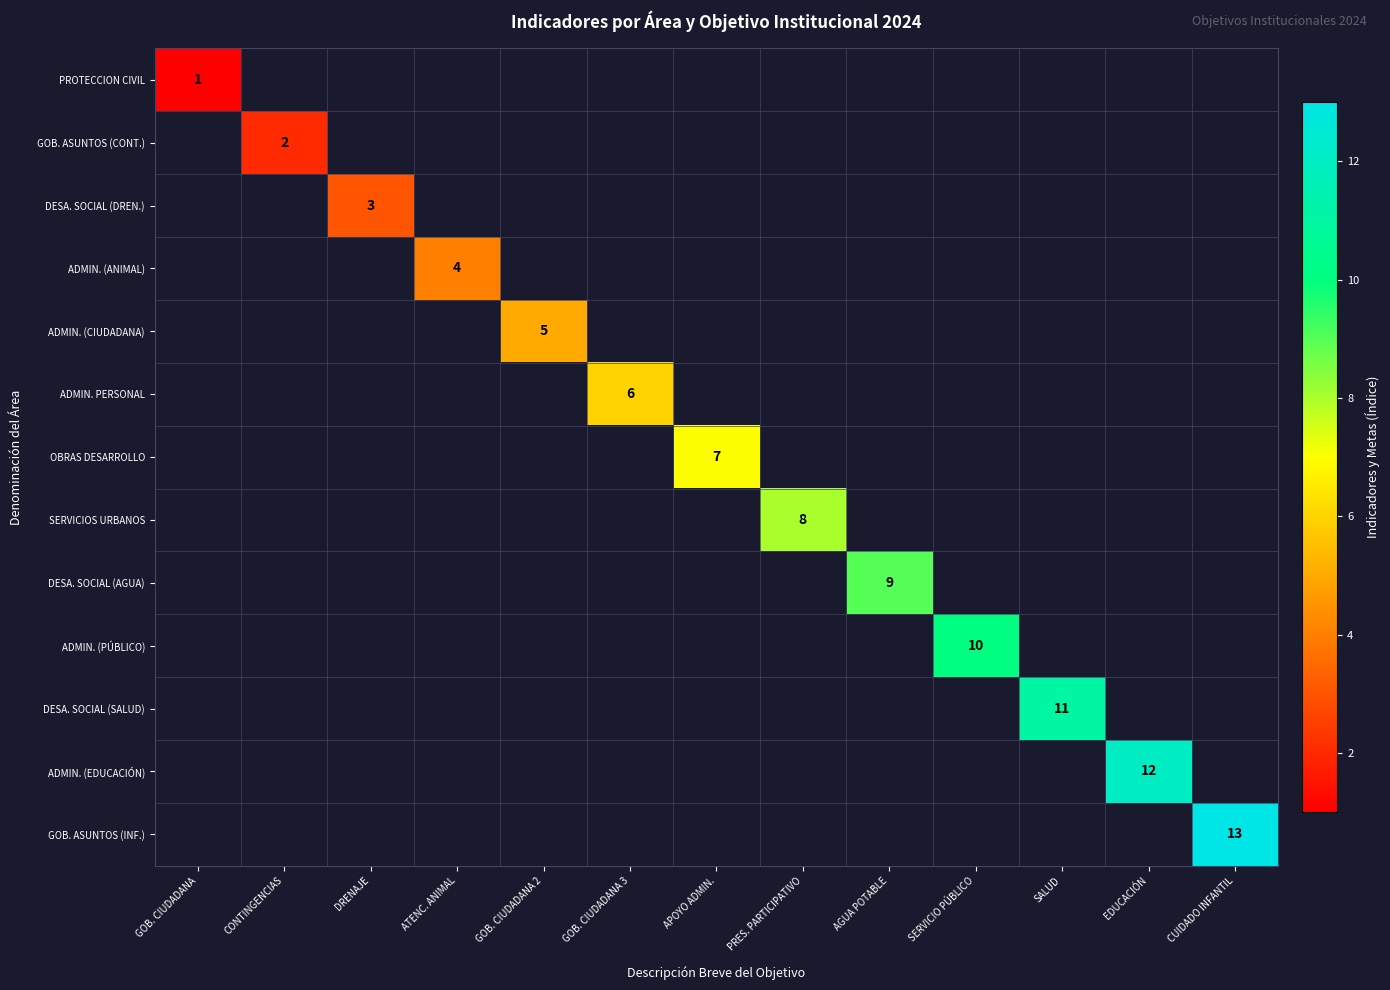

The GOB. ASUNTOS (INF.) series shows 13 at CUIDADO INFANTIL. True or false?

True